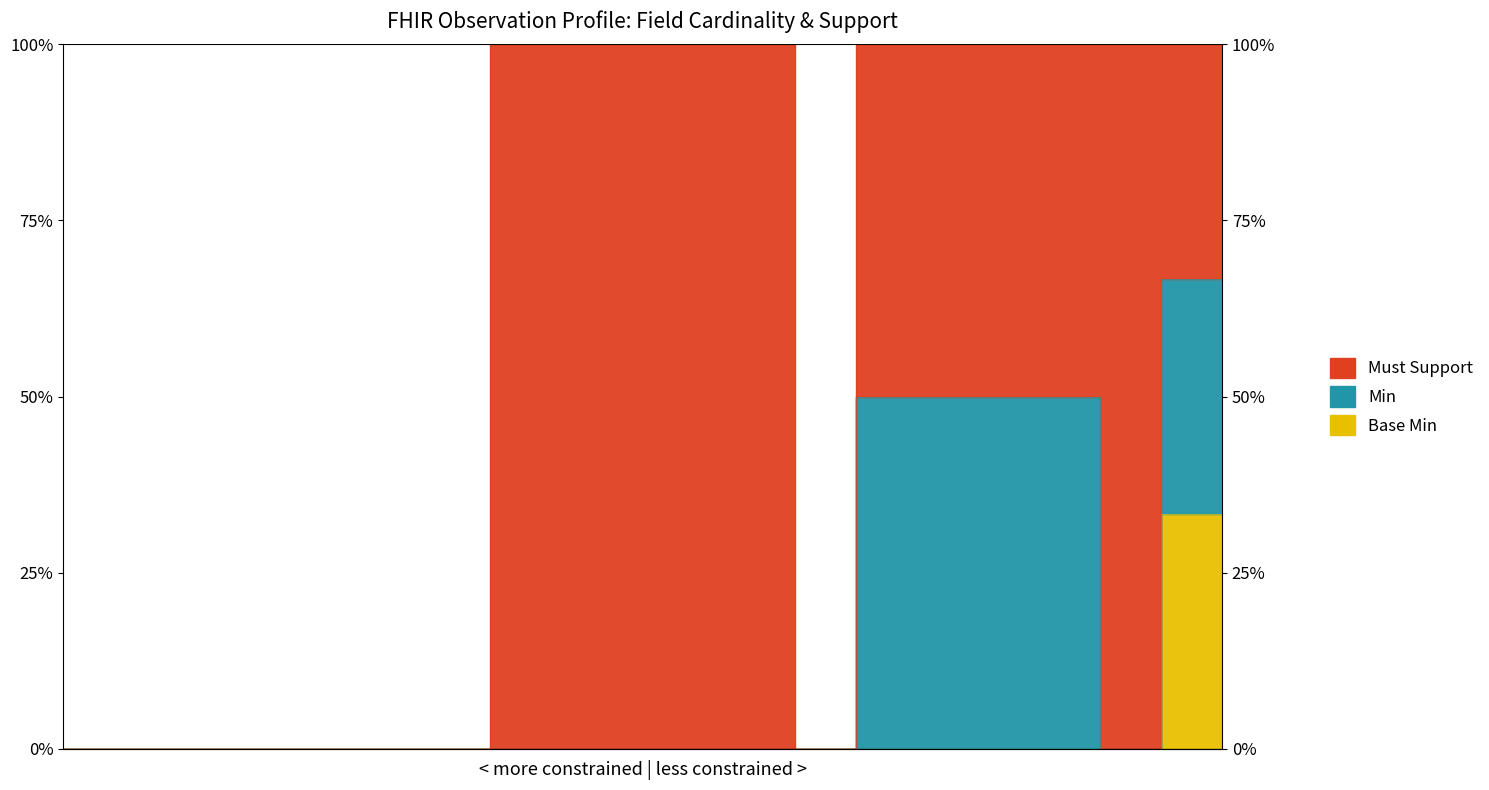

The value of Base Min at Observation.extension:bodyPosition is 0.0. True or false?

True